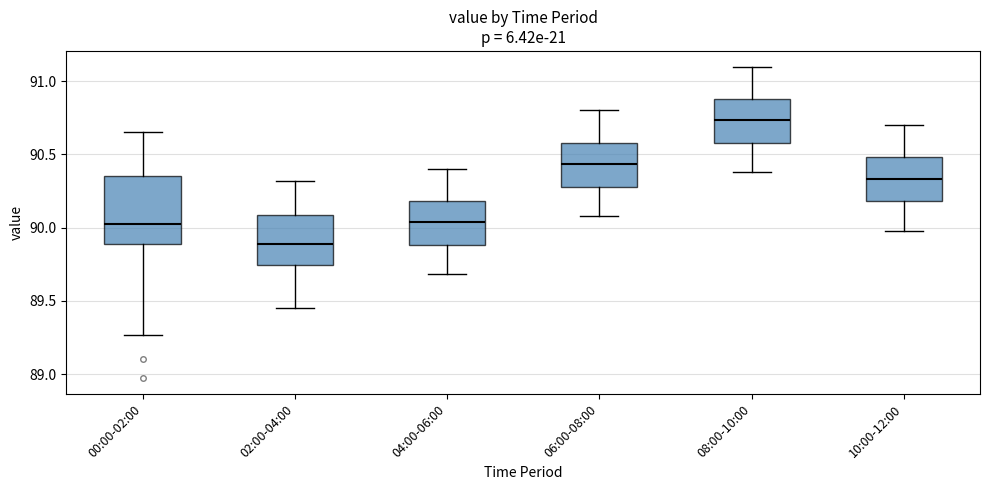

Reading left to right, read every box against the y-axis: the position of its median line, the range the box covers, and the ends of its whiskers. The values are not printed on the chart, so give them approximately, as read against the axis.

00:00-02:00: median 90.05, box 89.90 to 90.35, whiskers 89.25 to 90.65
02:00-04:00: median 89.90, box 89.75 to 90.10, whiskers 89.45 to 90.30
04:00-06:00: median 90.05, box 89.90 to 90.20, whiskers 89.70 to 90.40
06:00-08:00: median 90.45, box 90.30 to 90.60, whiskers 90.10 to 90.80
08:00-10:00: median 90.75, box 90.60 to 90.90, whiskers 90.40 to 91.10
10:00-12:00: median 90.35, box 90.20 to 90.50, whiskers 90.00 to 90.70